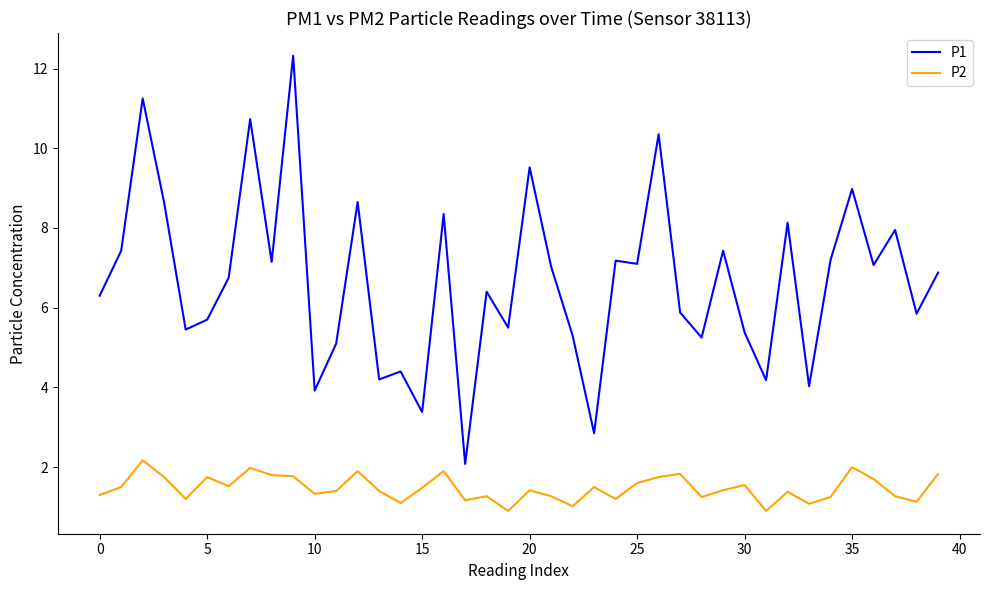

True or false: P1 and P2 intersect in this chart.

False